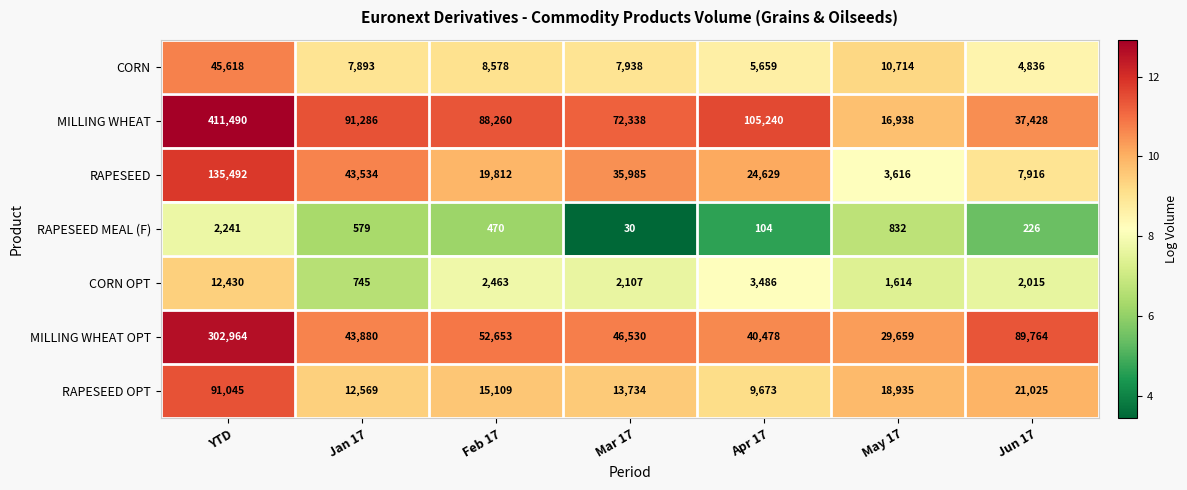

Between Jan 17 and May 17, which series saw the biggest shift?

MILLING WHEAT